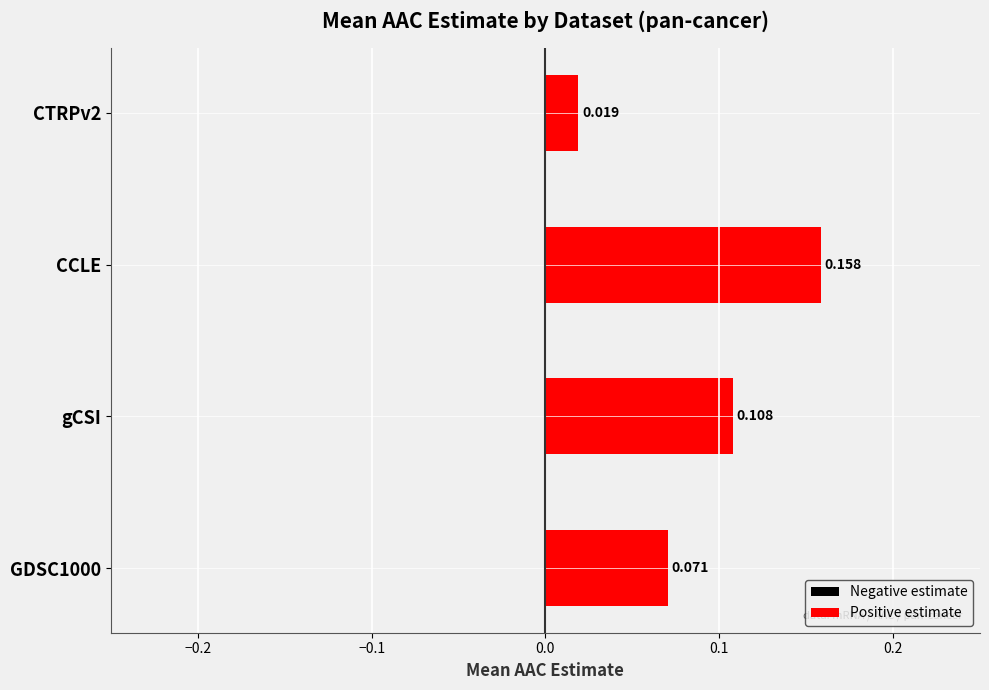

Which category has the highest value across all series?

CCLE